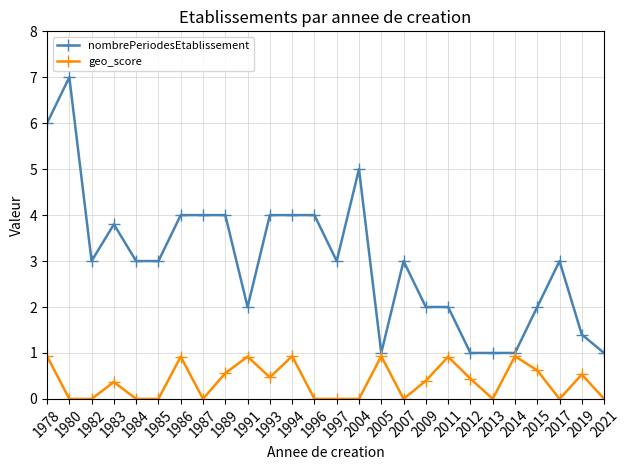

True or false: nombrePeriodesEtablissement has a value of 2.3 at 1993.

False